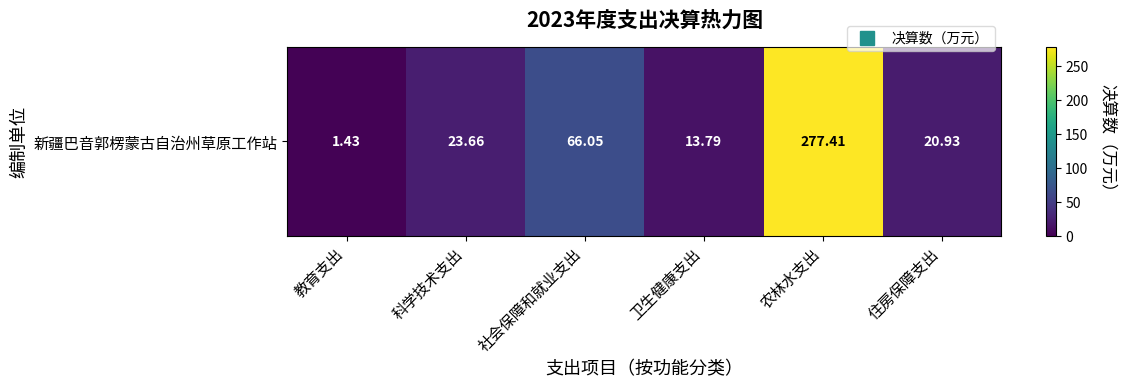

True or false: the data shows 34.4 at 科学技术支出.

False